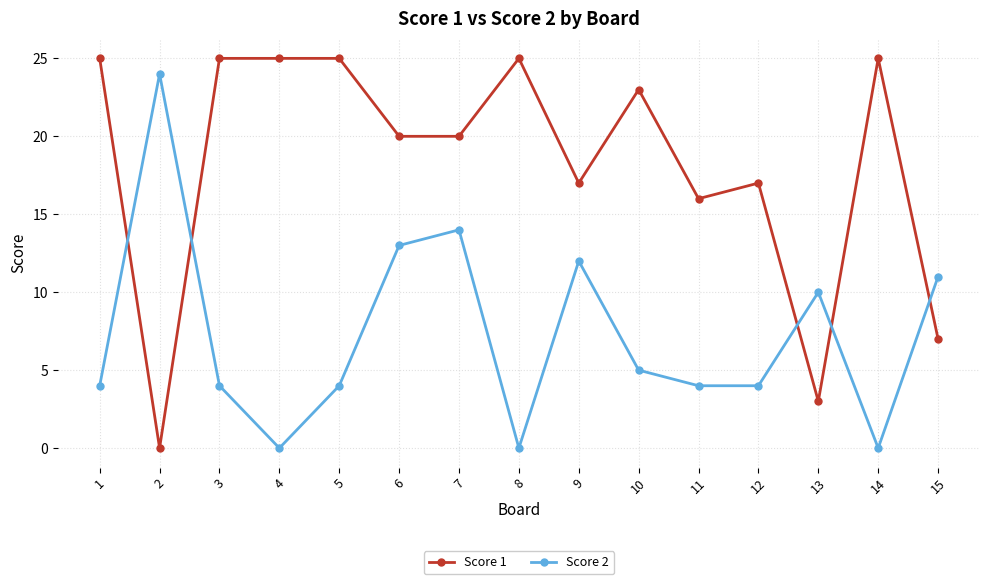

What is the highest value of the Score 2 series?

24